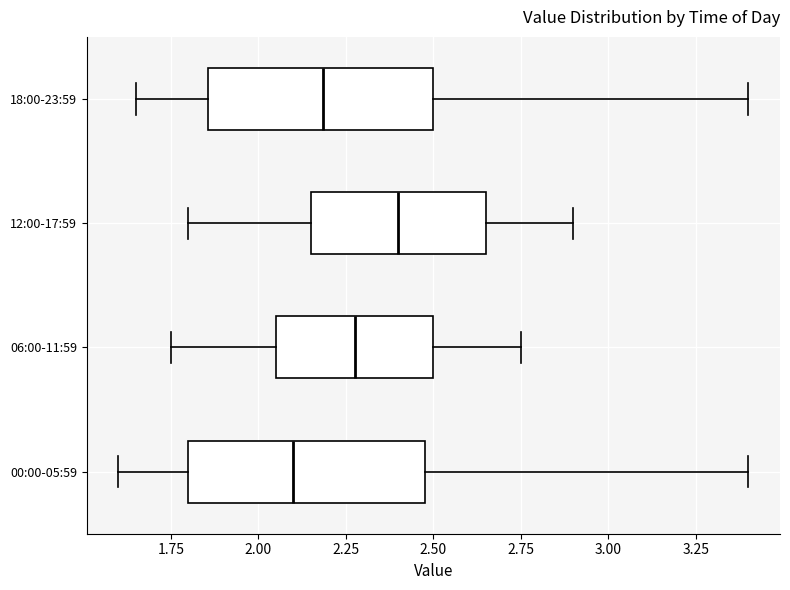

Reading bottom to top, transcribe this box plot: for each box, give where its median line is, the range the box spans, and where its two whiskers end, as read against the x-axis. The values are not printed on the chart, so give them approximately, as read against the axis.

00:00-05:59: median 2.10, box 1.80 to 2.50, whiskers 1.60 to 3.40
06:00-11:59: median 2.30, box 2.05 to 2.50, whiskers 1.75 to 2.75
12:00-17:59: median 2.40, box 2.15 to 2.65, whiskers 1.80 to 2.90
18:00-23:59: median 2.20, box 1.85 to 2.50, whiskers 1.65 to 3.40